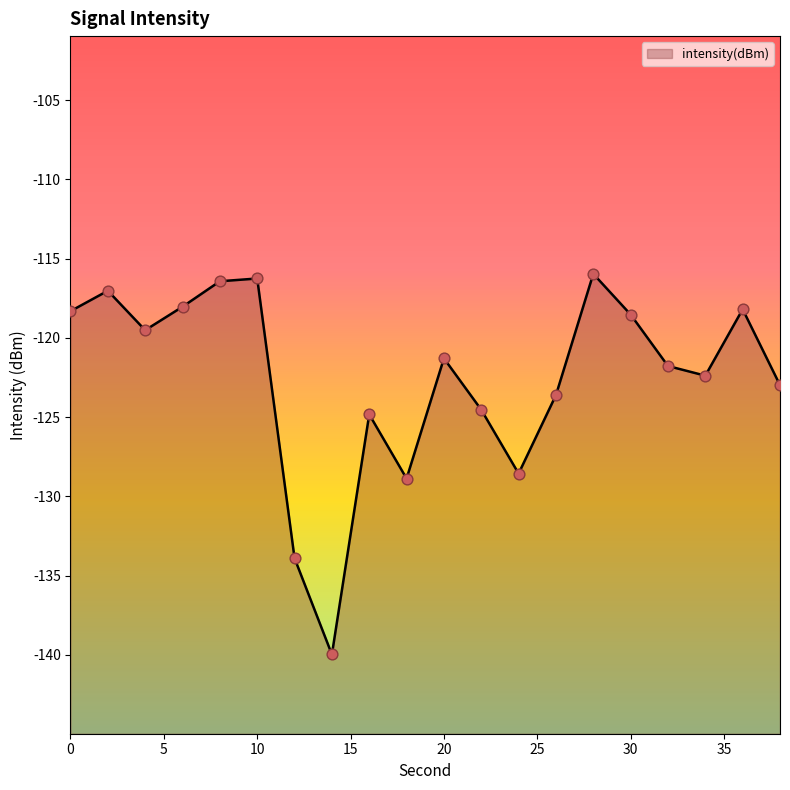

Between 6 and 10, which is larger?

10